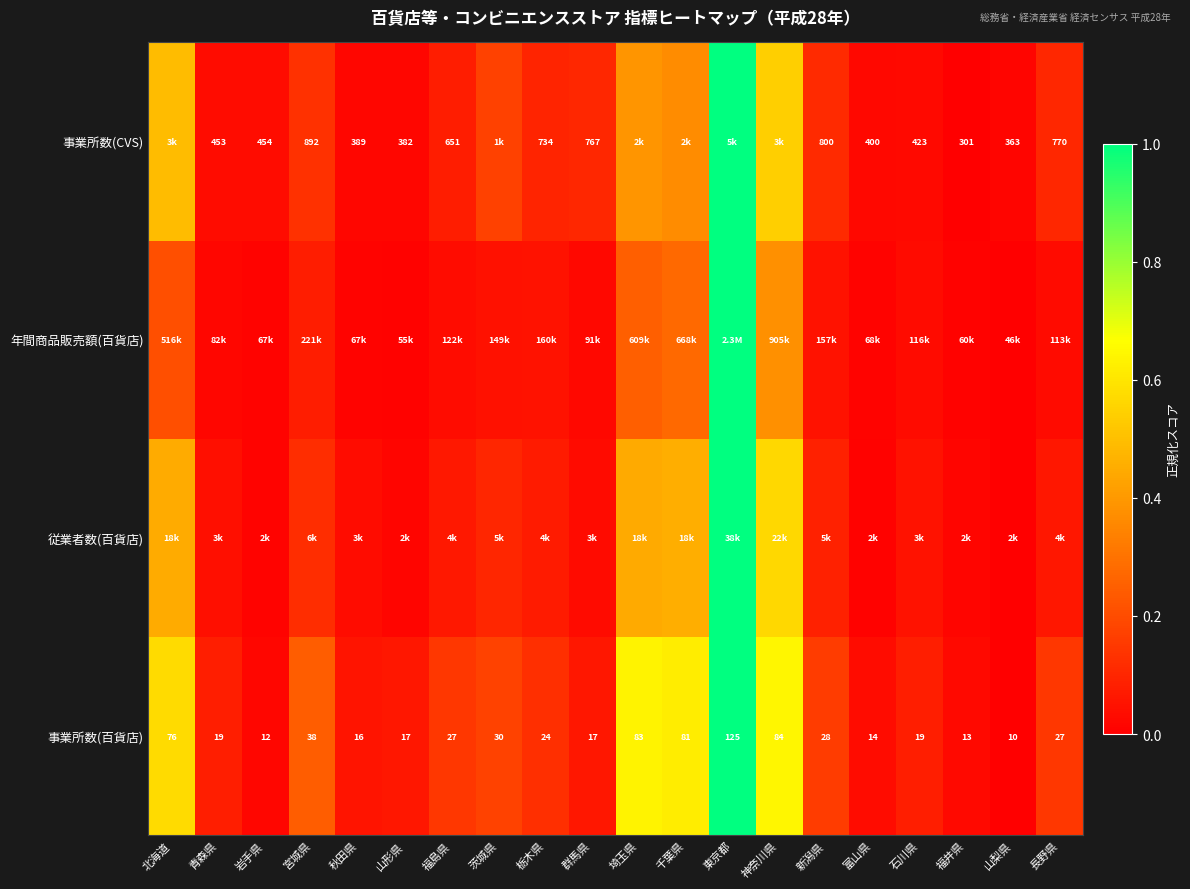

What is the difference between the highest and lowest values at 茨城県?

0.1